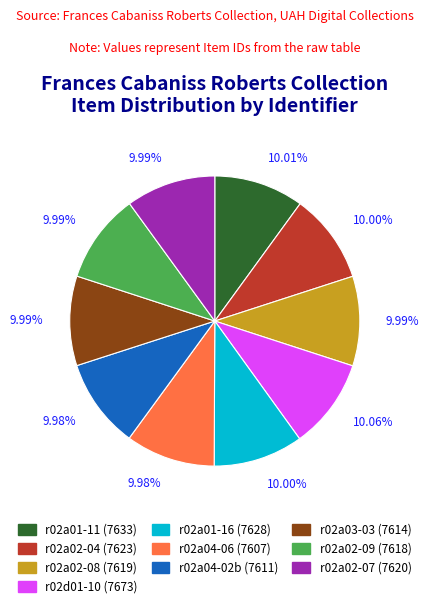

Is there any slice that represents more than half of the pie?

No